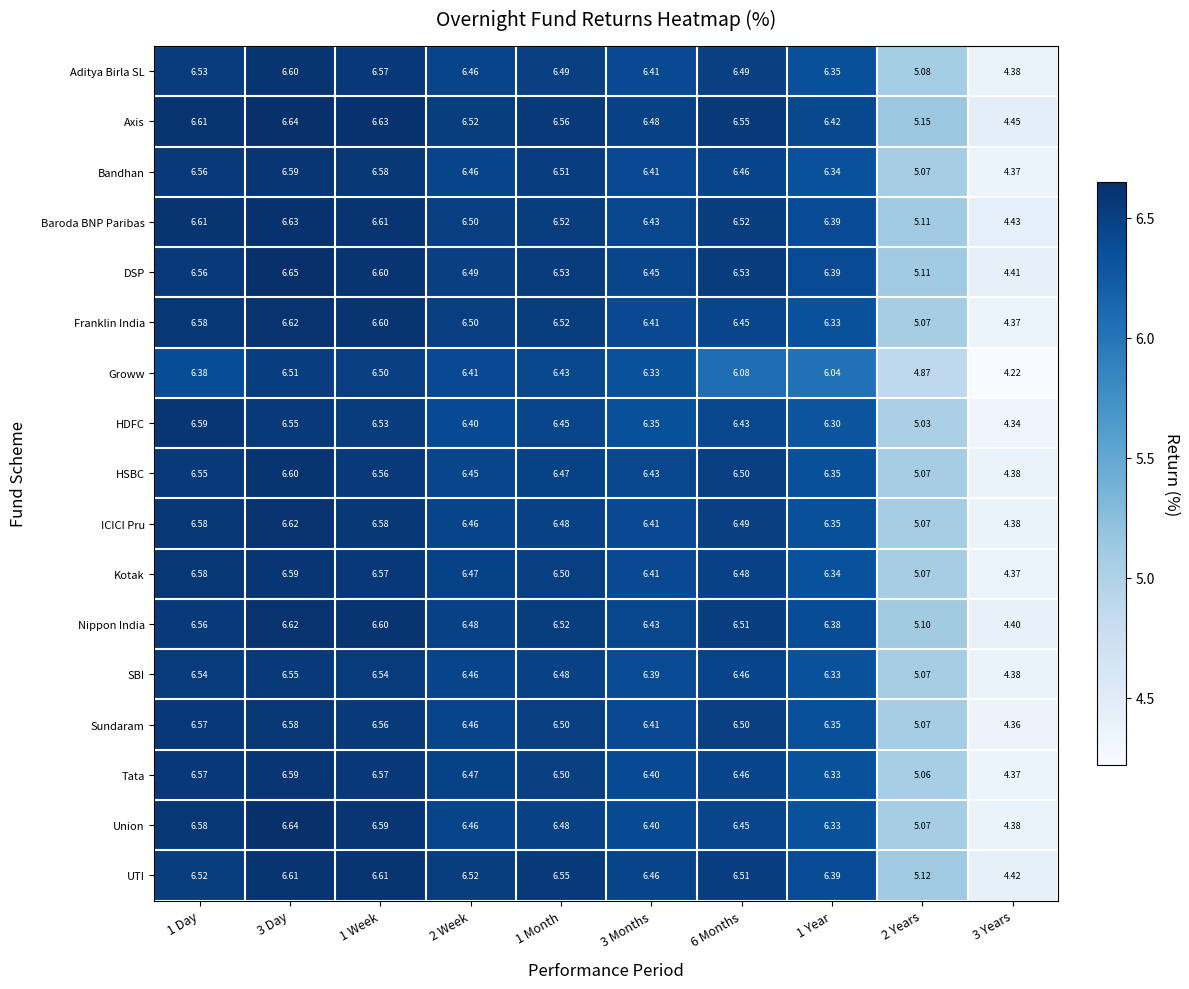

How many distinct data groups are displayed?

17